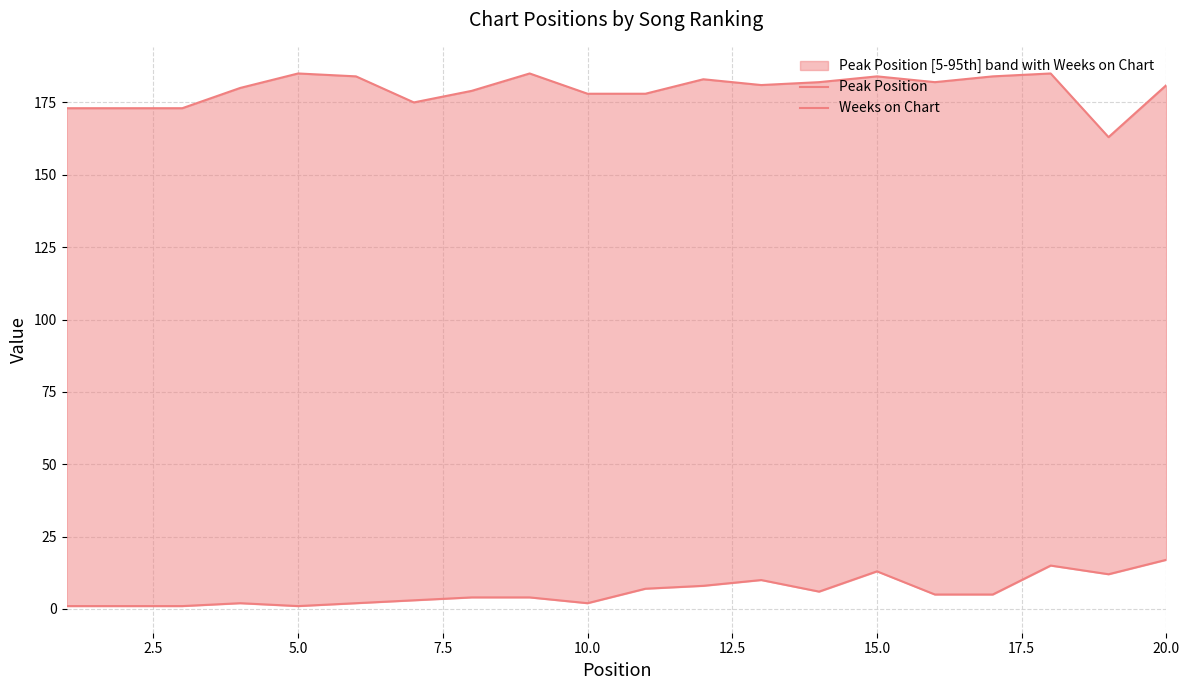

Reading left to right, what are all the values shown in this chart?

Peak Position: 1	1	1	2	1	2	3	4	4	2	7	8	10	6	13	5	5	15	12	17
Weeks on Chart: 173	173	173	180	185	184	175	179	185	178	178	183	181	182	184	182	184	185	163	181